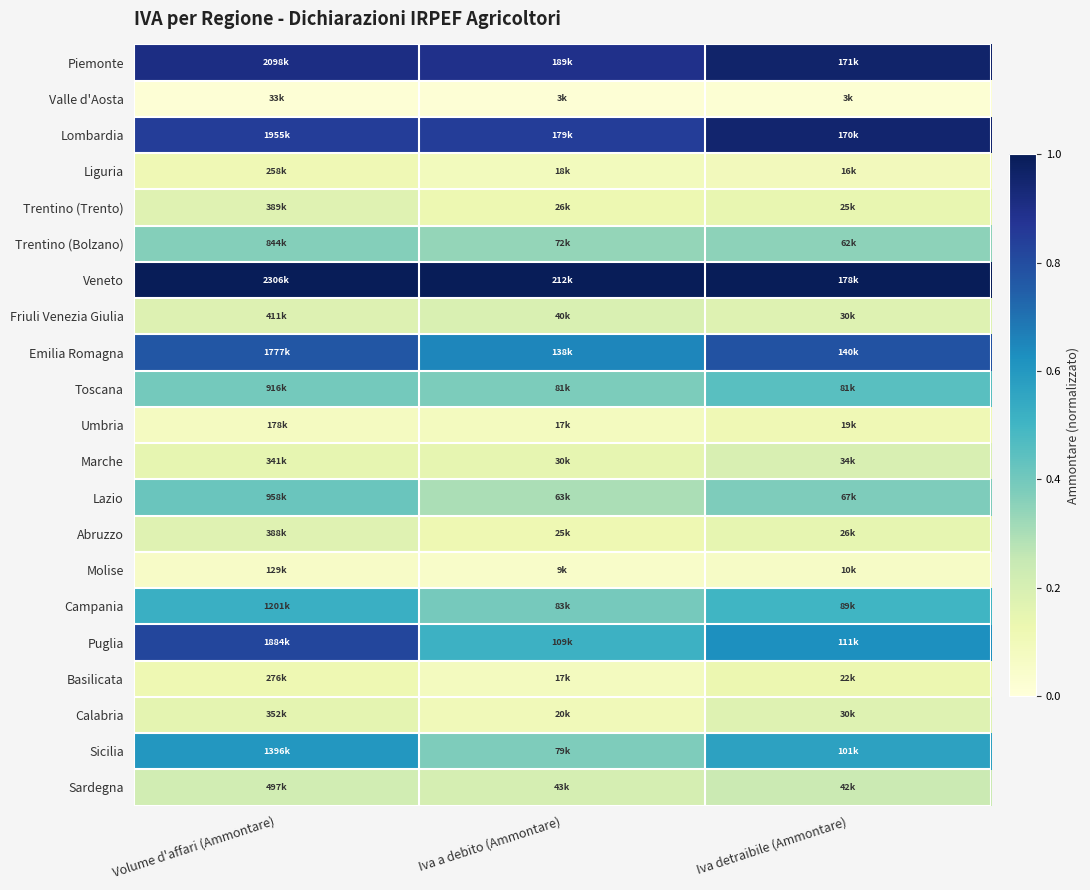

Reading left to right, list all the values displayed in this chart.

Piemonte: Volume d'affari (Ammontare)=0.9	Iva a debito (Ammontare)=0.9	Iva detraibile (Ammontare)=1.0
Valle d'Aosta: Volume d'affari (Ammontare)=0.0	Iva a debito (Ammontare)=0.0	Iva detraibile (Ammontare)=0.0
Lombardia: Volume d'affari (Ammontare)=0.8	Iva a debito (Ammontare)=0.8	Iva detraibile (Ammontare)=1.0
Liguria: Volume d'affari (Ammontare)=0.1	Iva a debito (Ammontare)=0.1	Iva detraibile (Ammontare)=0.1
Trentino (Trento): Volume d'affari (Ammontare)=0.2	Iva a debito (Ammontare)=0.1	Iva detraibile (Ammontare)=0.1
Trentino (Bolzano): Volume d'affari (Ammontare)=0.4	Iva a debito (Ammontare)=0.3	Iva detraibile (Ammontare)=0.4
Veneto: Volume d'affari (Ammontare)=1.0	Iva a debito (Ammontare)=1.0	Iva detraibile (Ammontare)=1.0
Friuli Venezia Giulia: Volume d'affari (Ammontare)=0.2	Iva a debito (Ammontare)=0.2	Iva detraibile (Ammontare)=0.2
Emilia Romagna: Volume d'affari (Ammontare)=0.8	Iva a debito (Ammontare)=0.7	Iva detraibile (Ammontare)=0.8
Toscana: Volume d'affari (Ammontare)=0.4	Iva a debito (Ammontare)=0.4	Iva detraibile (Ammontare)=0.5
Umbria: Volume d'affari (Ammontare)=0.1	Iva a debito (Ammontare)=0.1	Iva detraibile (Ammontare)=0.1
Marche: Volume d'affari (Ammontare)=0.1	Iva a debito (Ammontare)=0.1	Iva detraibile (Ammontare)=0.2
Lazio: Volume d'affari (Ammontare)=0.4	Iva a debito (Ammontare)=0.3	Iva detraibile (Ammontare)=0.4
Abruzzo: Volume d'affari (Ammontare)=0.2	Iva a debito (Ammontare)=0.1	Iva detraibile (Ammontare)=0.1
Molise: Volume d'affari (Ammontare)=0.1	Iva a debito (Ammontare)=0.0	Iva detraibile (Ammontare)=0.1
Campania: Volume d'affari (Ammontare)=0.5	Iva a debito (Ammontare)=0.4	Iva detraibile (Ammontare)=0.5
Puglia: Volume d'affari (Ammontare)=0.8	Iva a debito (Ammontare)=0.5	Iva detraibile (Ammontare)=0.6
Basilicata: Volume d'affari (Ammontare)=0.1	Iva a debito (Ammontare)=0.1	Iva detraibile (Ammontare)=0.1
Calabria: Volume d'affari (Ammontare)=0.2	Iva a debito (Ammontare)=0.1	Iva detraibile (Ammontare)=0.2
Sicilia: Volume d'affari (Ammontare)=0.6	Iva a debito (Ammontare)=0.4	Iva detraibile (Ammontare)=0.6
Sardegna: Volume d'affari (Ammontare)=0.2	Iva a debito (Ammontare)=0.2	Iva detraibile (Ammontare)=0.2